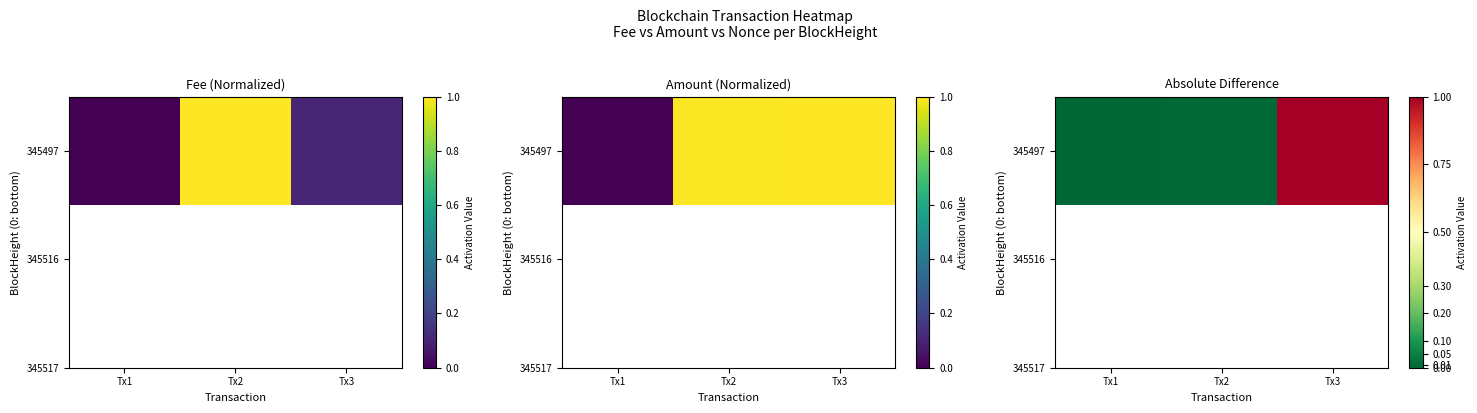

At which label is the value closest to 0?

Tx1